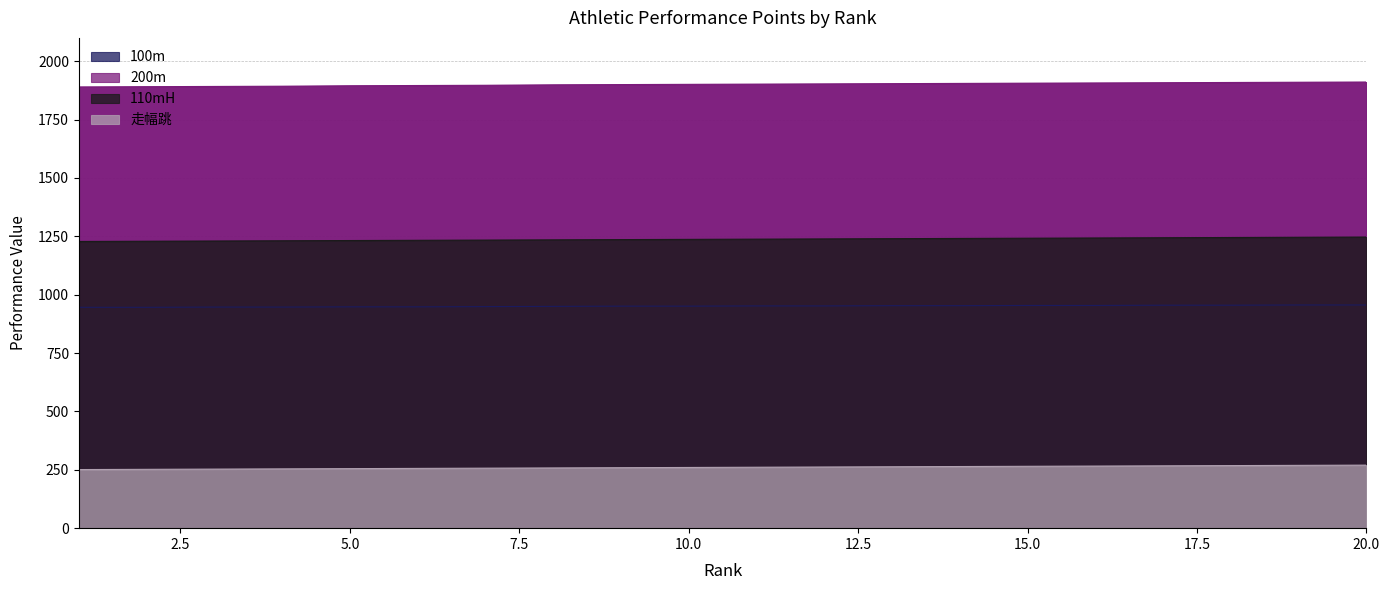

List the series in order of their overall mean, highest first.

200m, 110mH, 100m, 走幅跳